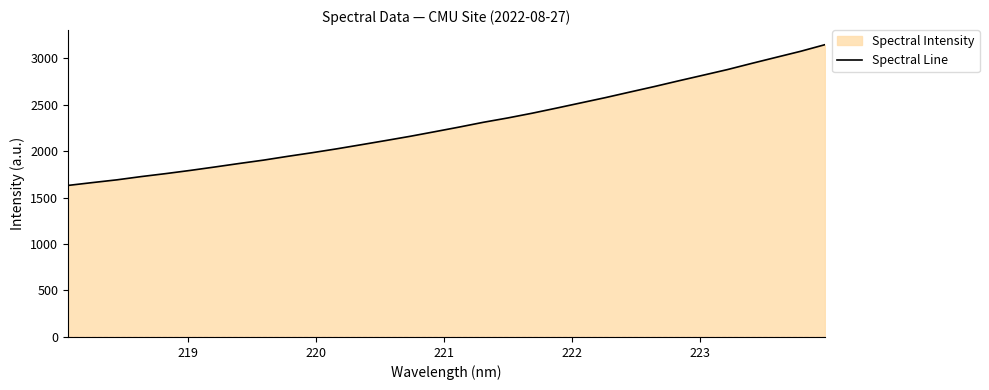

What is the greatest value displayed?

3144.5